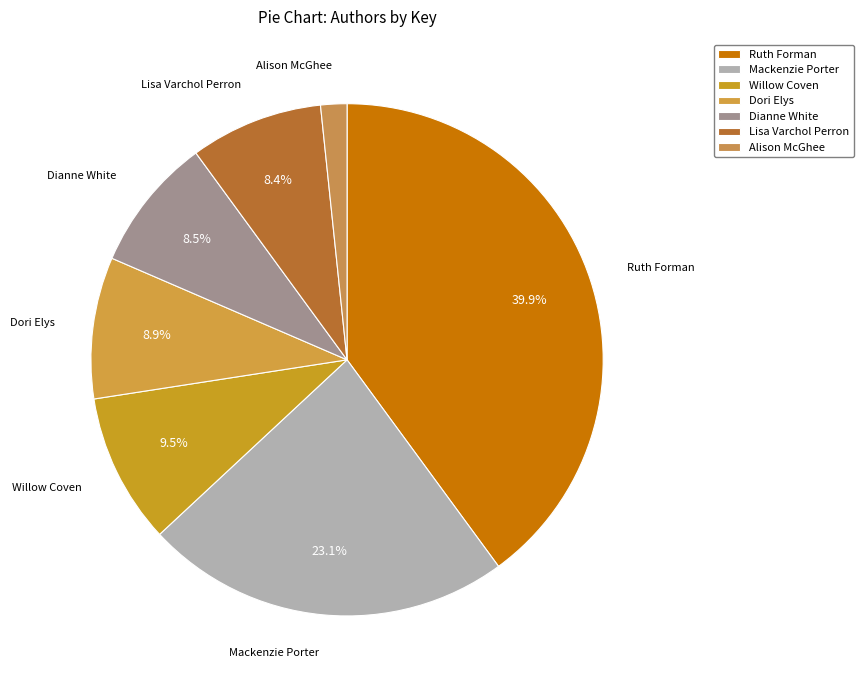

What percentage do Dianne White and Mackenzie Porter together represent?

31.6%